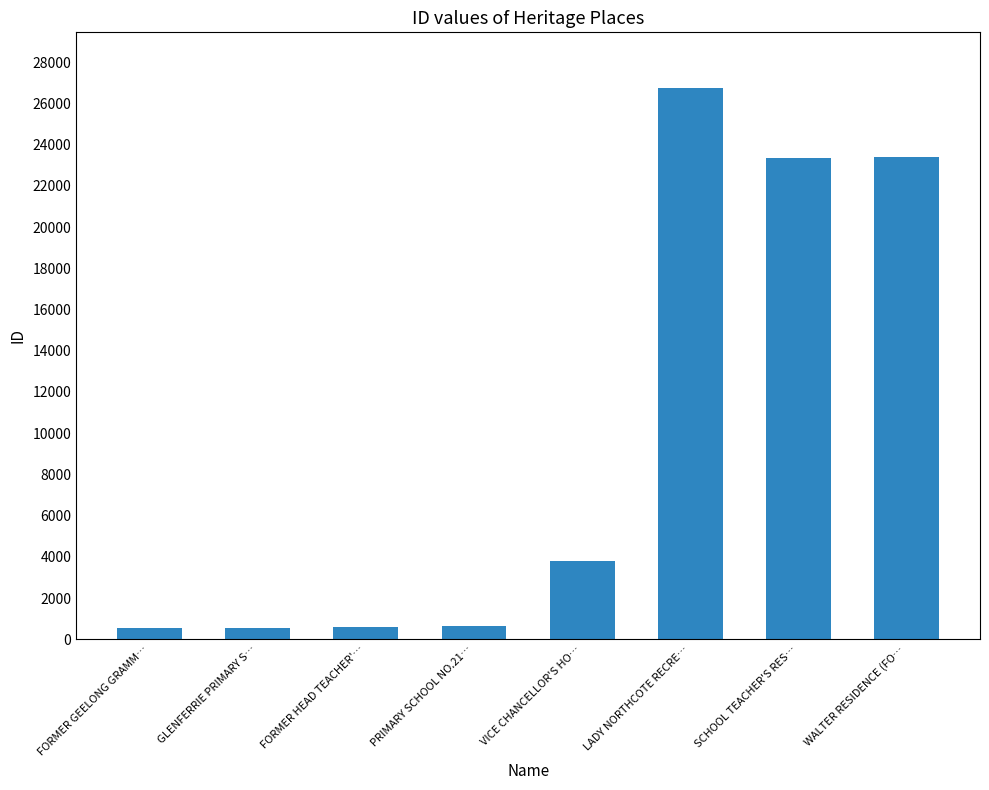

What is the change in value from VICE CHANCELLOR'S HO… to SCHOOL TEACHER'S RES…?

+19559